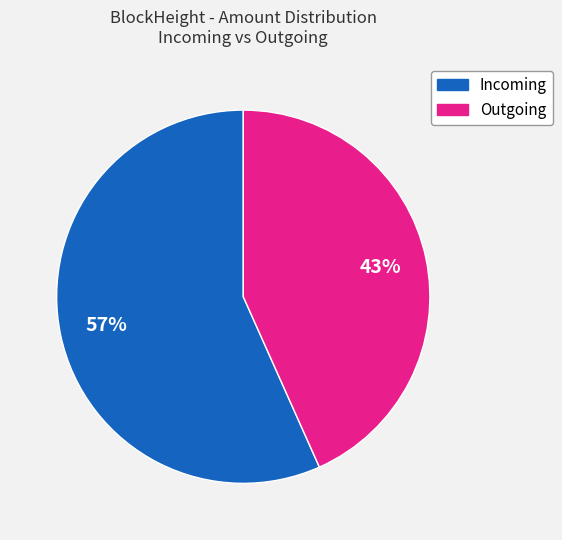

Is there any slice that represents more than half of the pie?

Yes